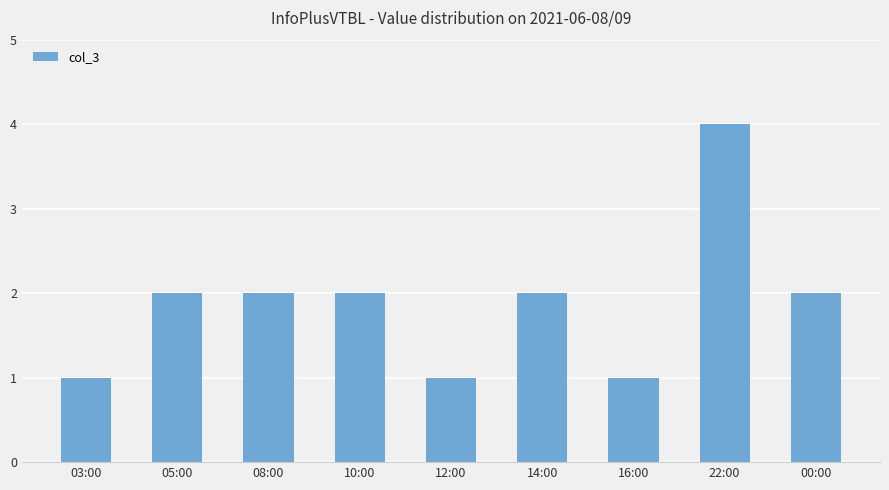

What is the average value?

2